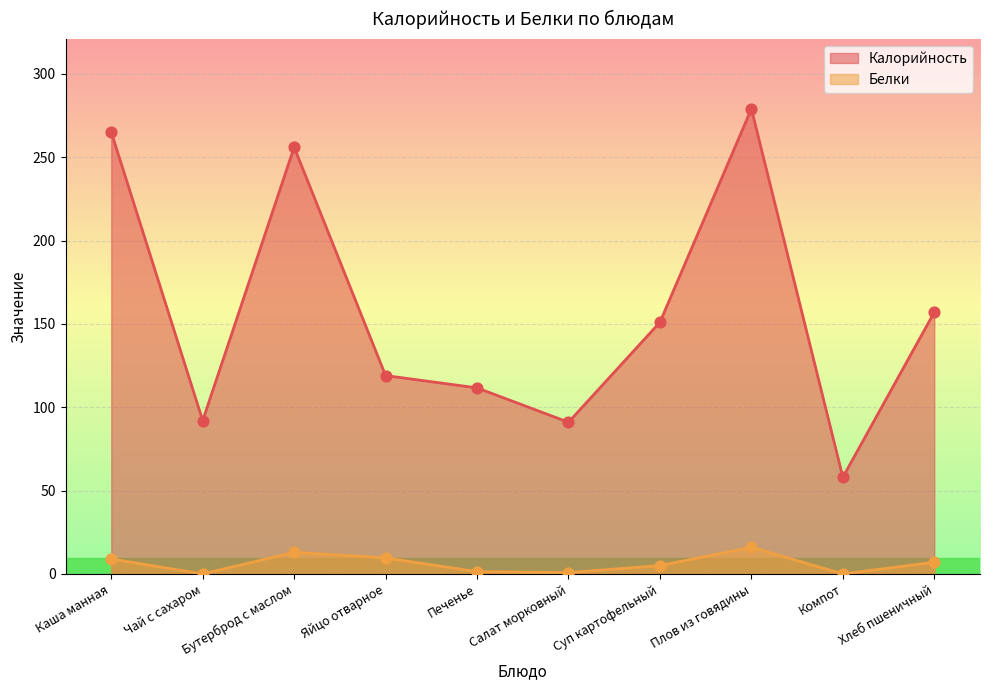

Which series reaches the minimum Y coordinate?

Белки